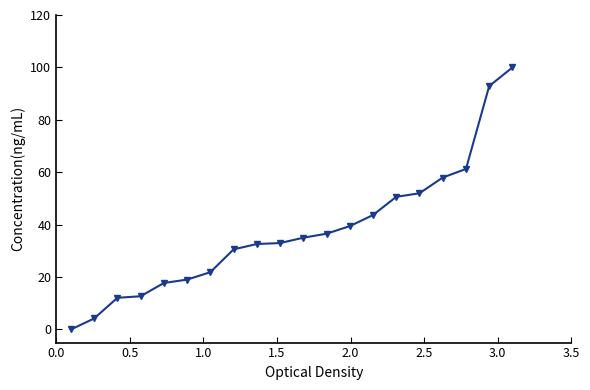

What is the value of the 2nd point from the left?

4.2